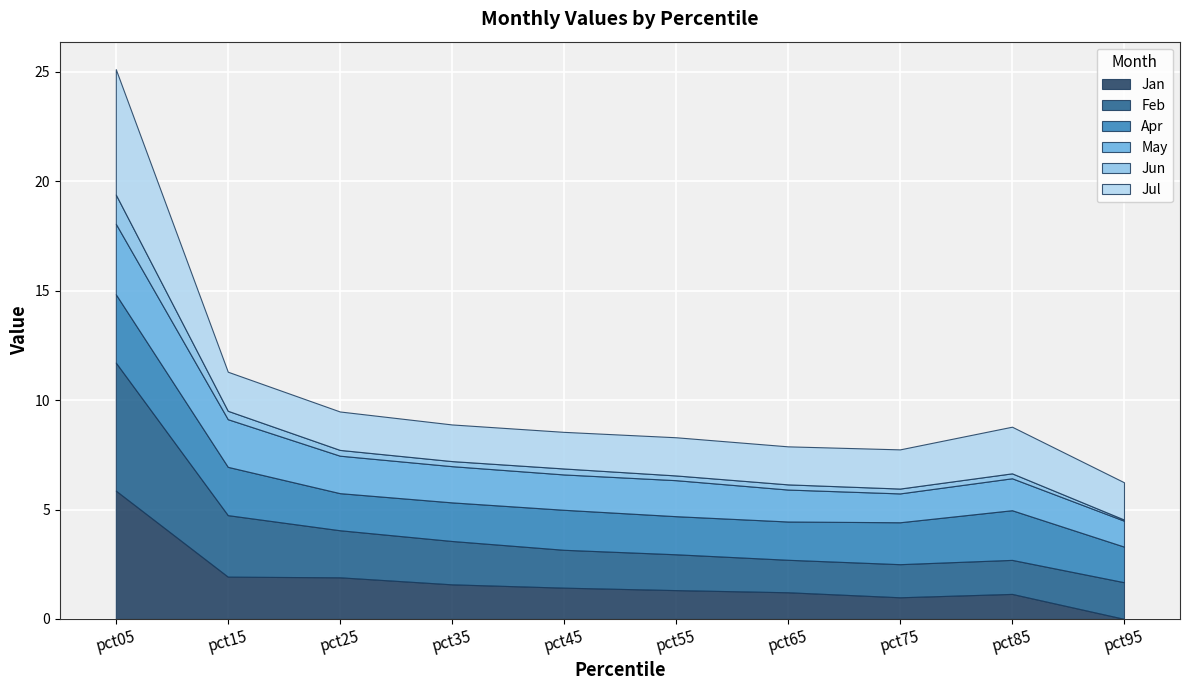

How many series are shown in this chart?

6